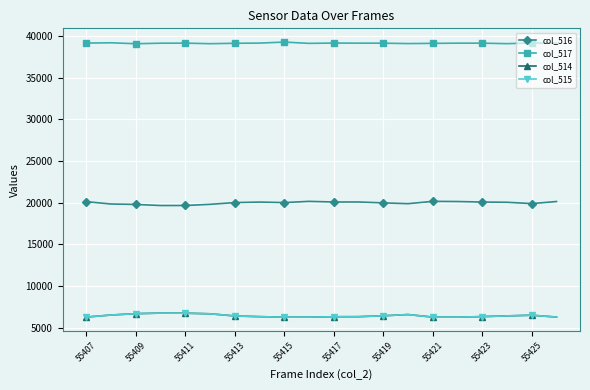

What is the value of the col_516 point at the 12th from the left?

20078